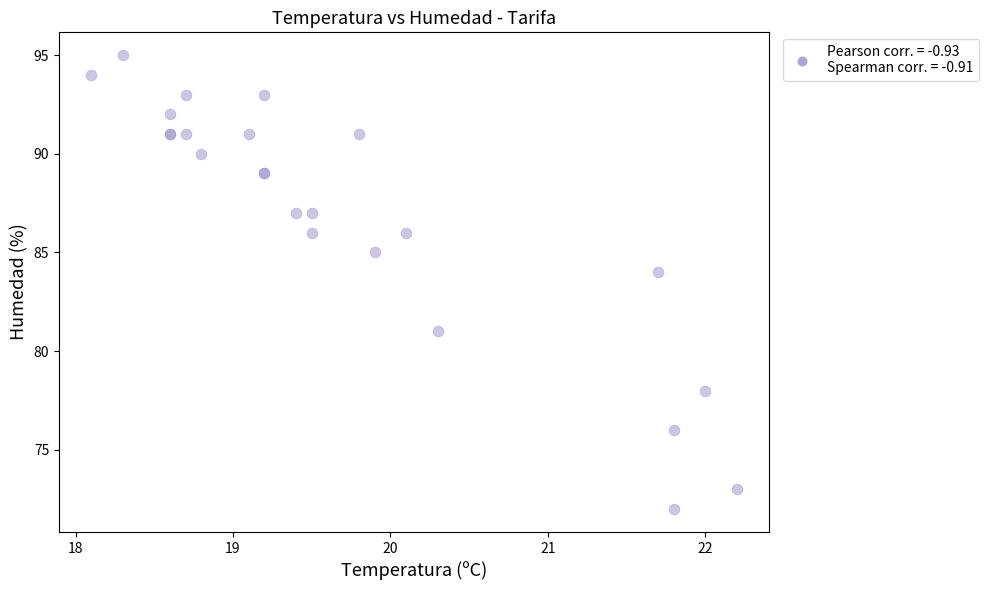

What Y value in the scatter plot is closest to 83?

84